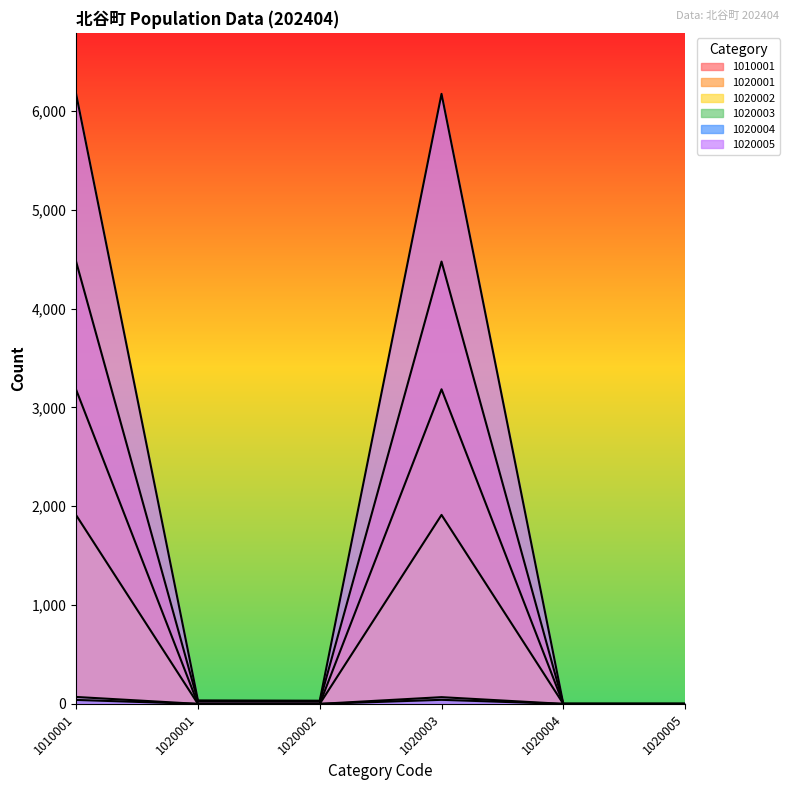

Where is the first local maximum for 1020002?

1020003